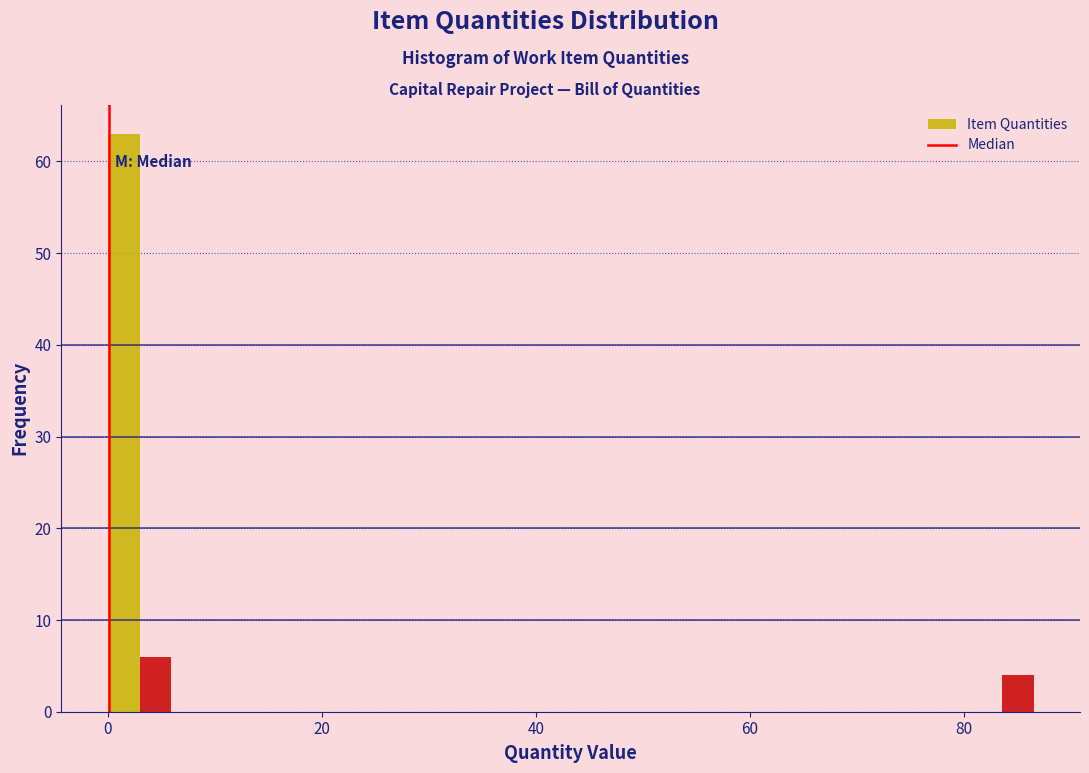

Read against the x-axis, roughly where is the centre of the tallest bar?

2